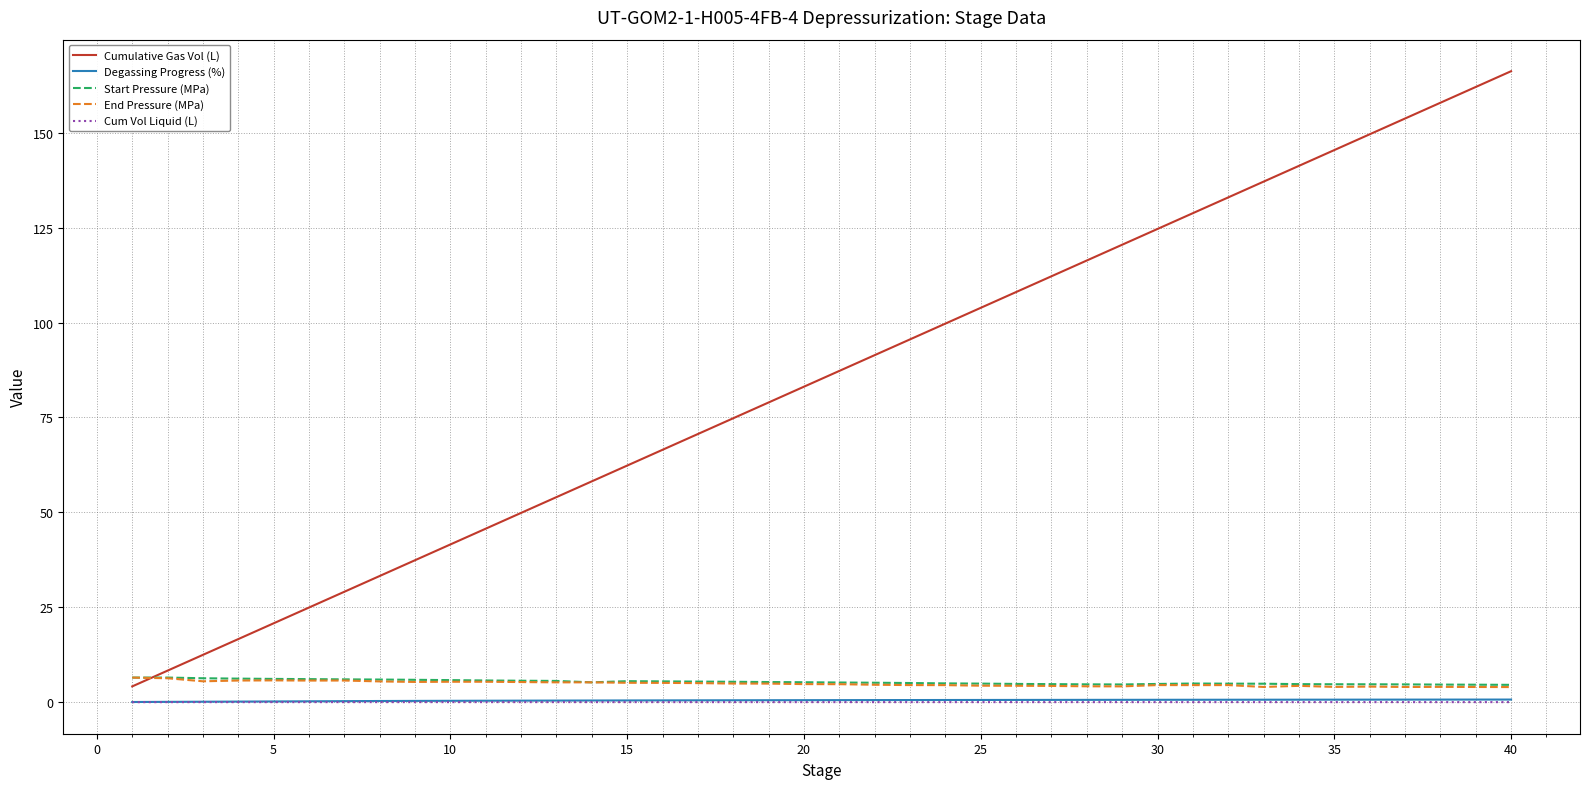

What is the average value of the End Pressure (MPa) series?

4.8